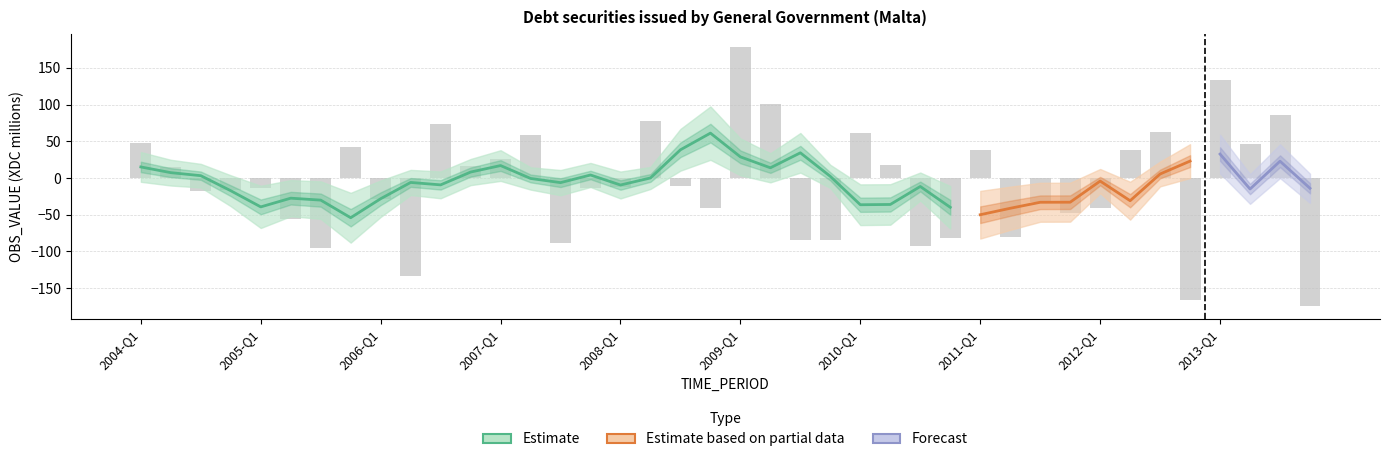

Rank the categories by value from highest to lowest.

2009-Q1, 2013-Q1, 2009-Q2, 2013-Q3, 2008-Q2, 2006-Q3, 2012-Q3, 2010-Q1, 2007-Q2, 2004-Q1, 2013-Q2, 2005-Q4, 2012-Q2, 2011-Q1, 2007-Q1, 2010-Q2, 2006-Q4, 2004-Q2, 2008-Q3, 2008-Q1, 2005-Q1, 2007-Q4, 2004-Q4, 2004-Q3, 2006-Q1, 2011-Q3, 2008-Q4, 2012-Q1, 2011-Q4, 2005-Q2, 2011-Q2, 2010-Q4, 2009-Q3, 2009-Q4, 2007-Q3, 2010-Q3, 2005-Q3, 2006-Q2, 2012-Q4, 2013-Q4